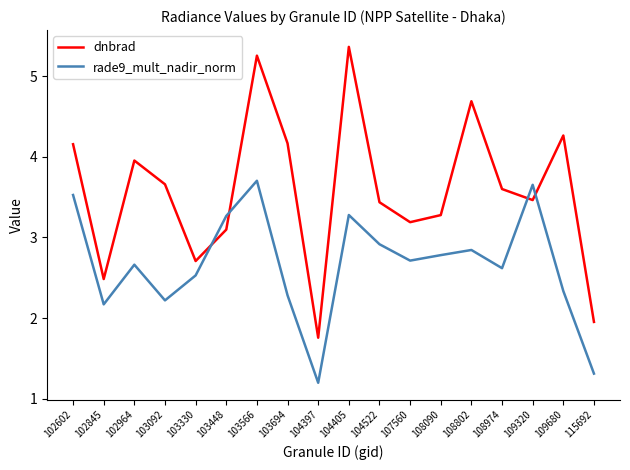

Which series ends up on top after the final intersection of dnbrad and rade9_mult_nadir_norm?

dnbrad